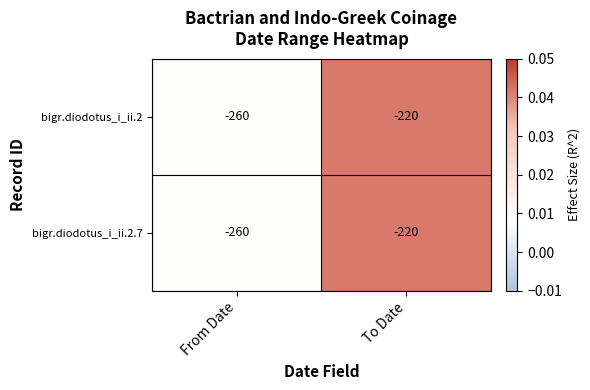

What is the approximate value of bigr.diodotus_i_ii.2.7 at To Date, to the nearest 5?

-220